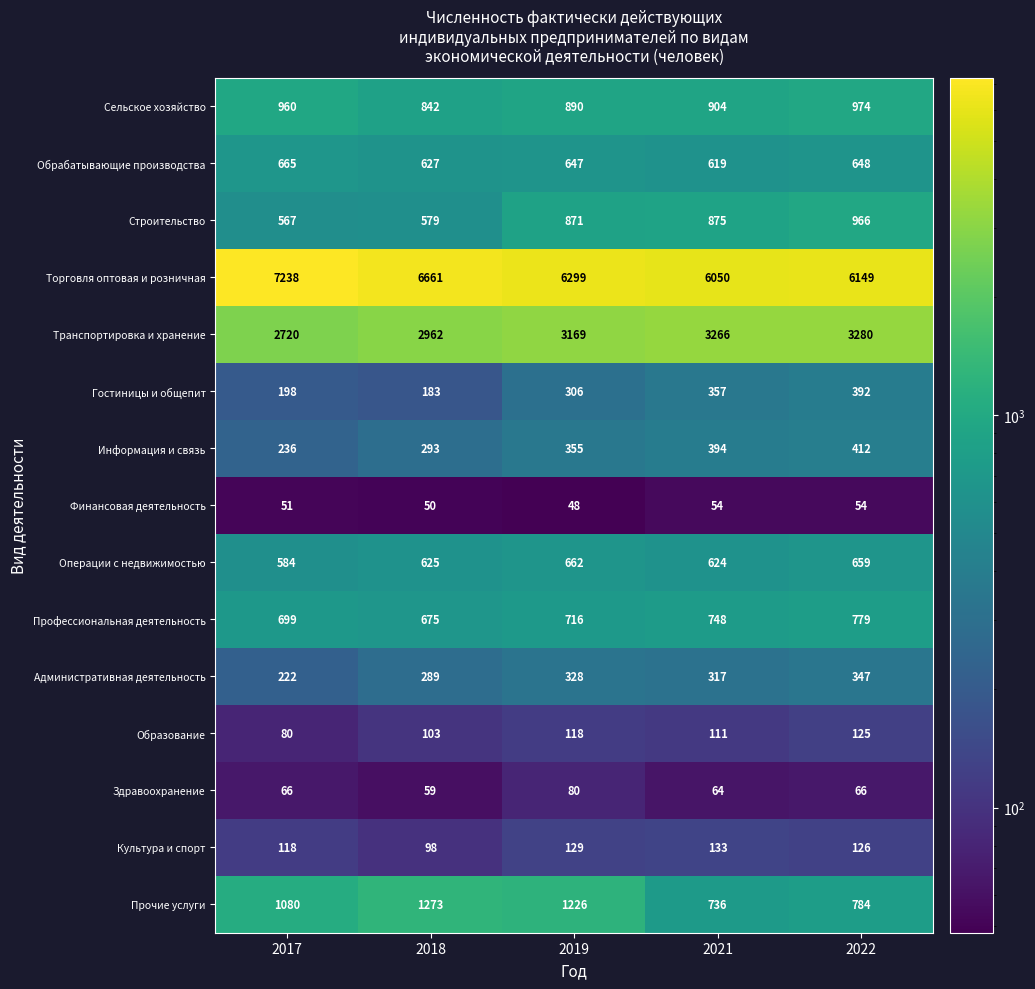

At which label does Сельское хозяйство first exceed 904?

2017